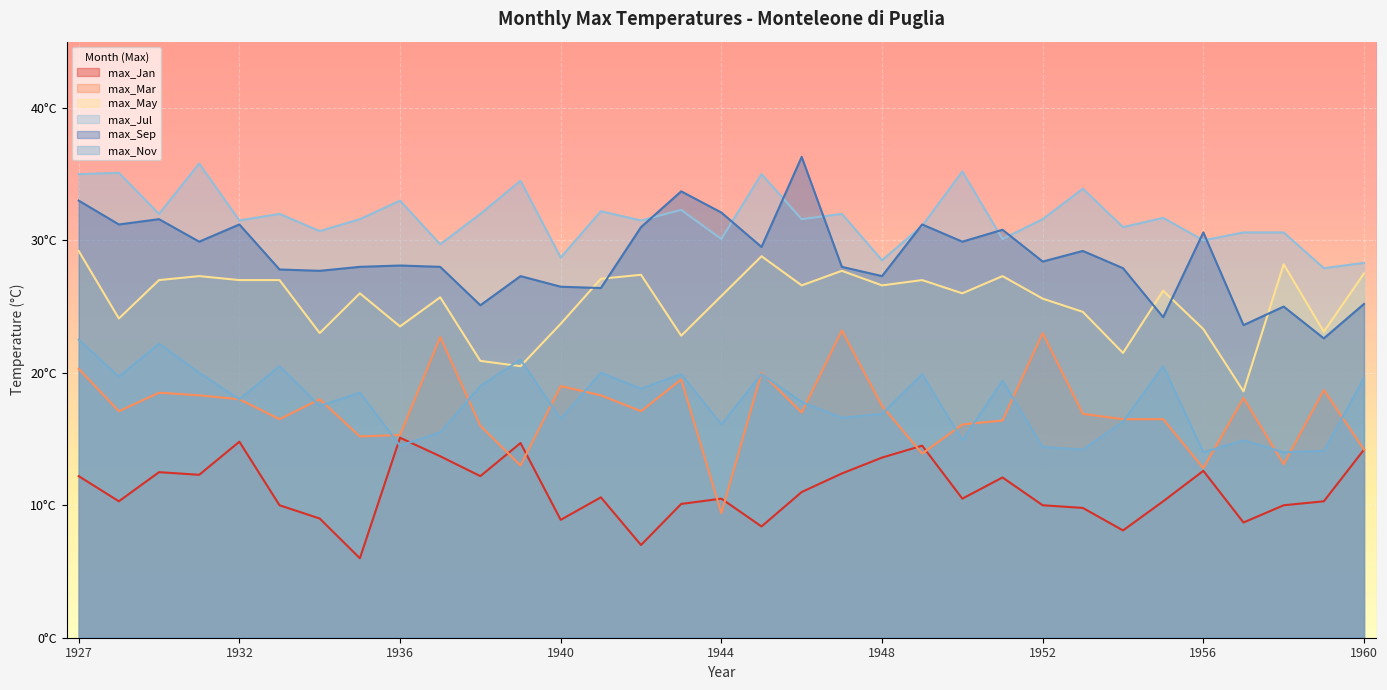

How many intersections are there between max_Nov and max_May?

2